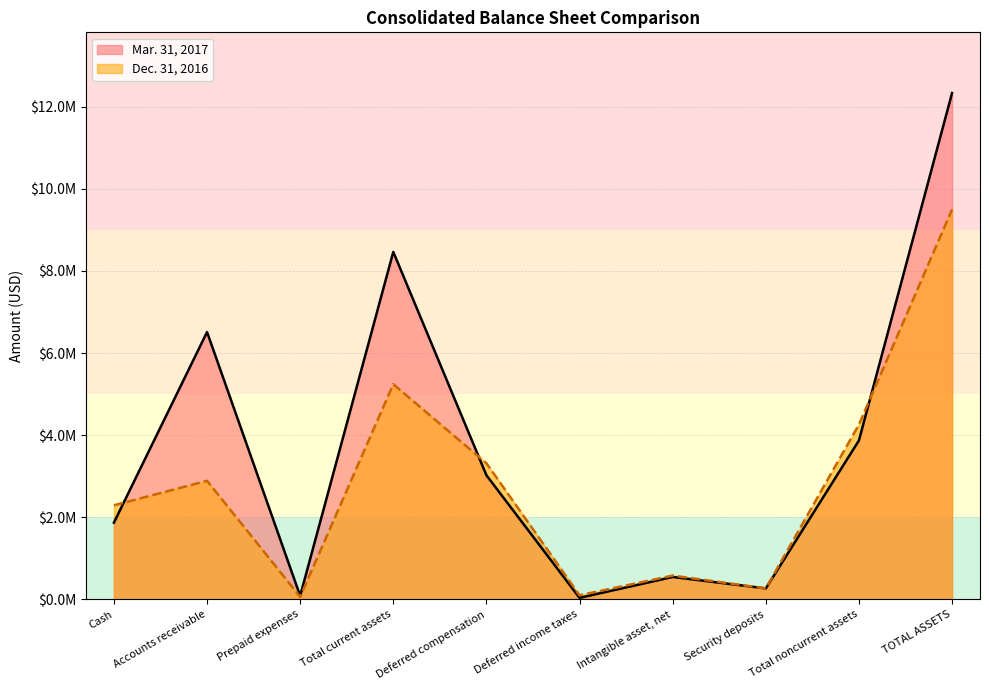

Rank the series by their maximum value, from highest to lowest.

Mar. 31, 2017, Dec. 31, 2016